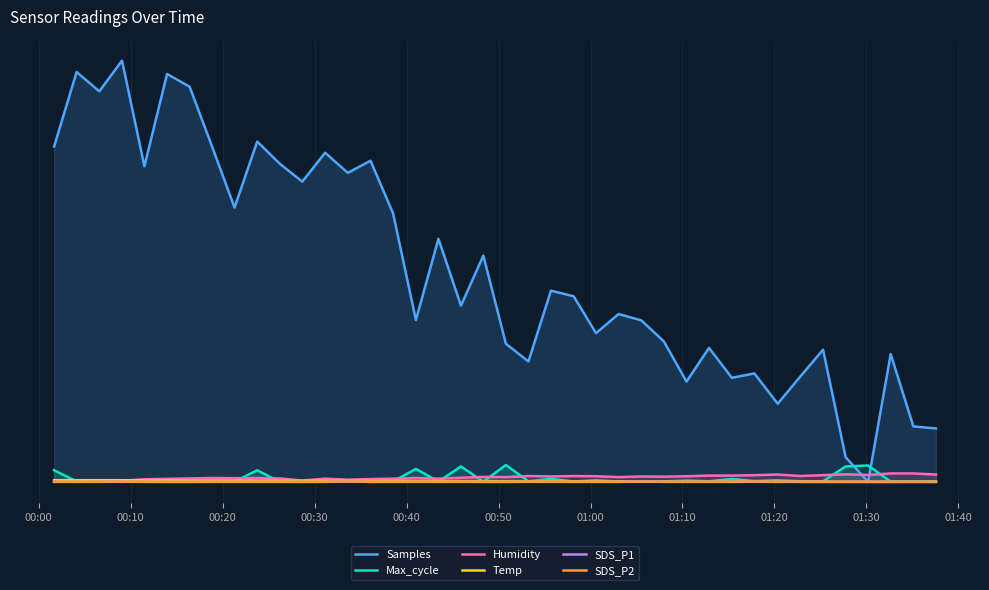

What is the maximum value for Temp?

20.0